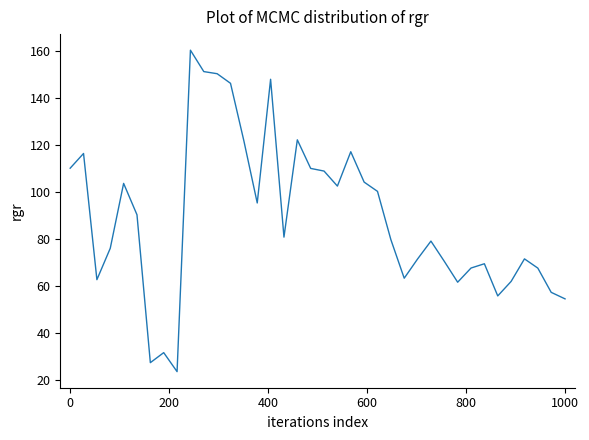

What is the minimum value shown in the chart?

23.7